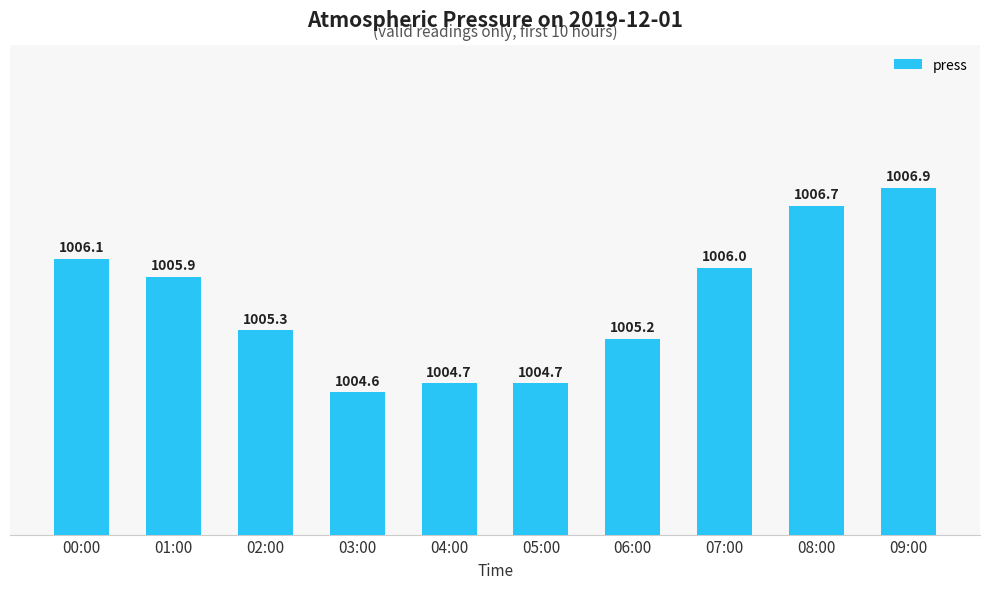

What is the smallest value displayed?

1004.6